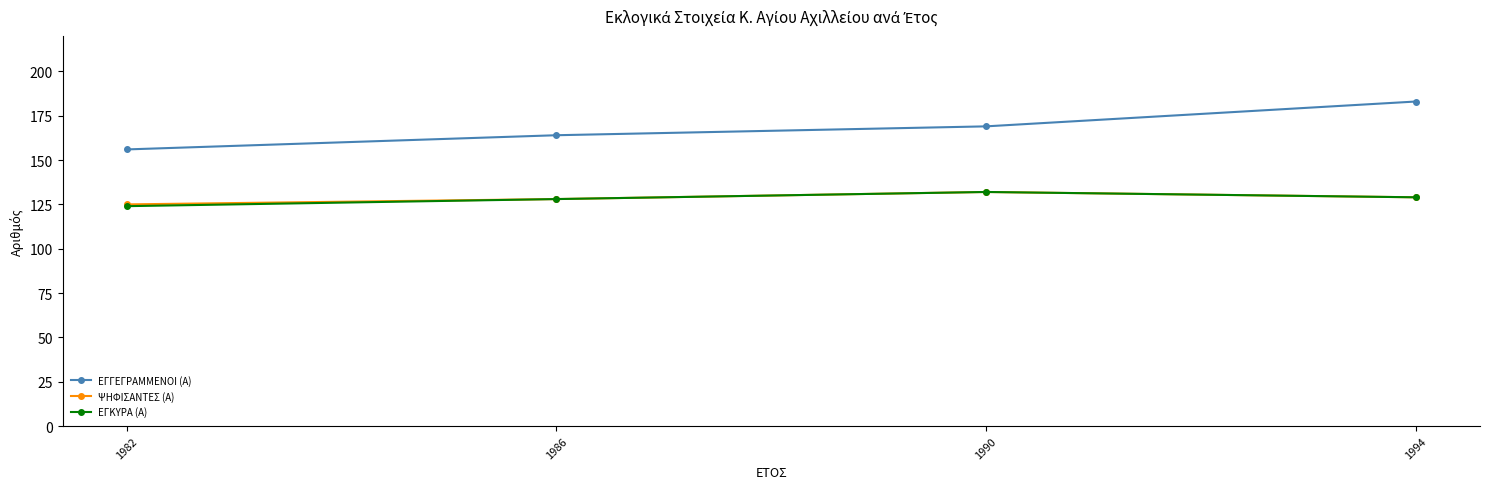

Rank the categories by ΕΓΓΕΓΡΑΜΜΕΝΟΙ (Α) value from lowest to highest.

1982, 1986, 1990, 1994